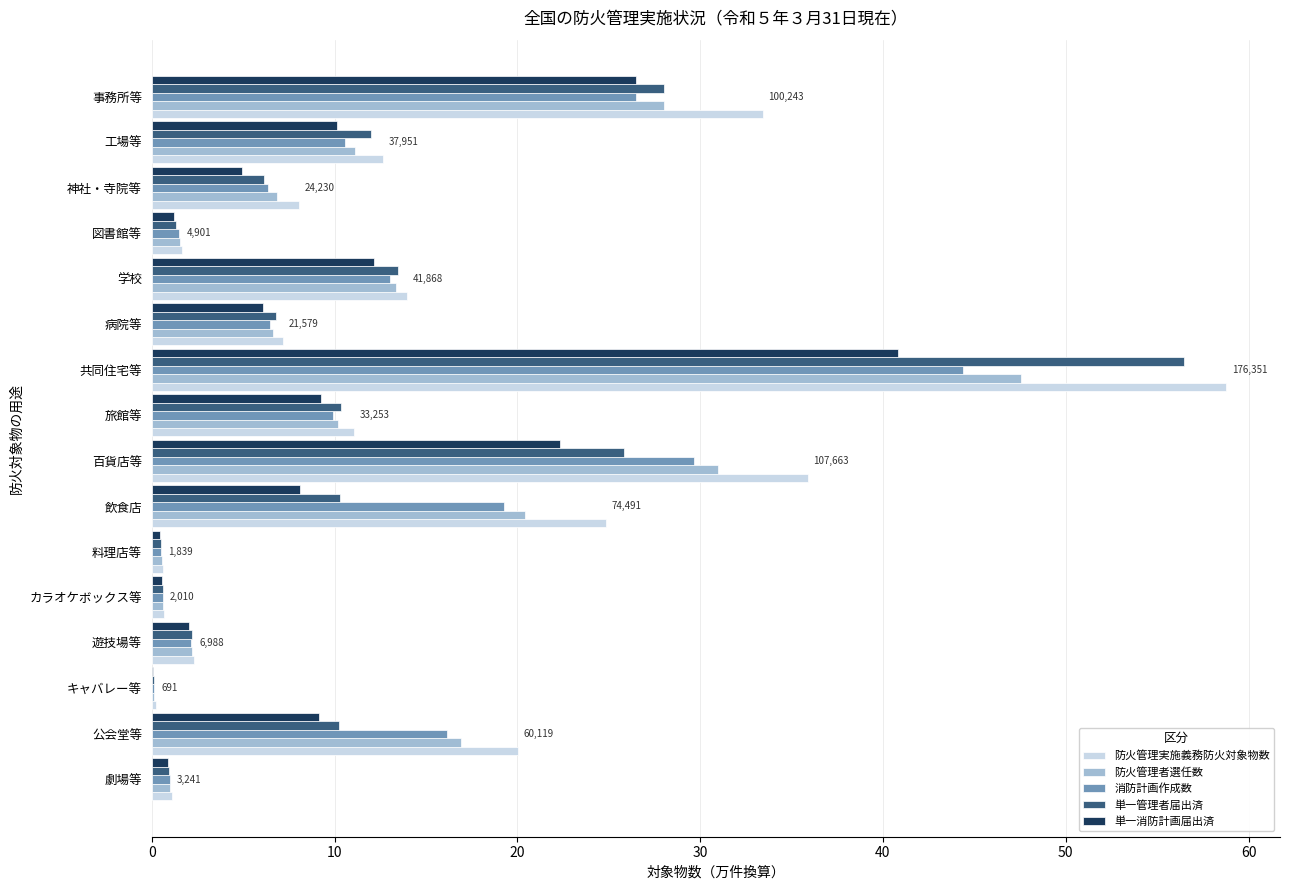

What is the sum of all 消防計画作成数 values?

188.3